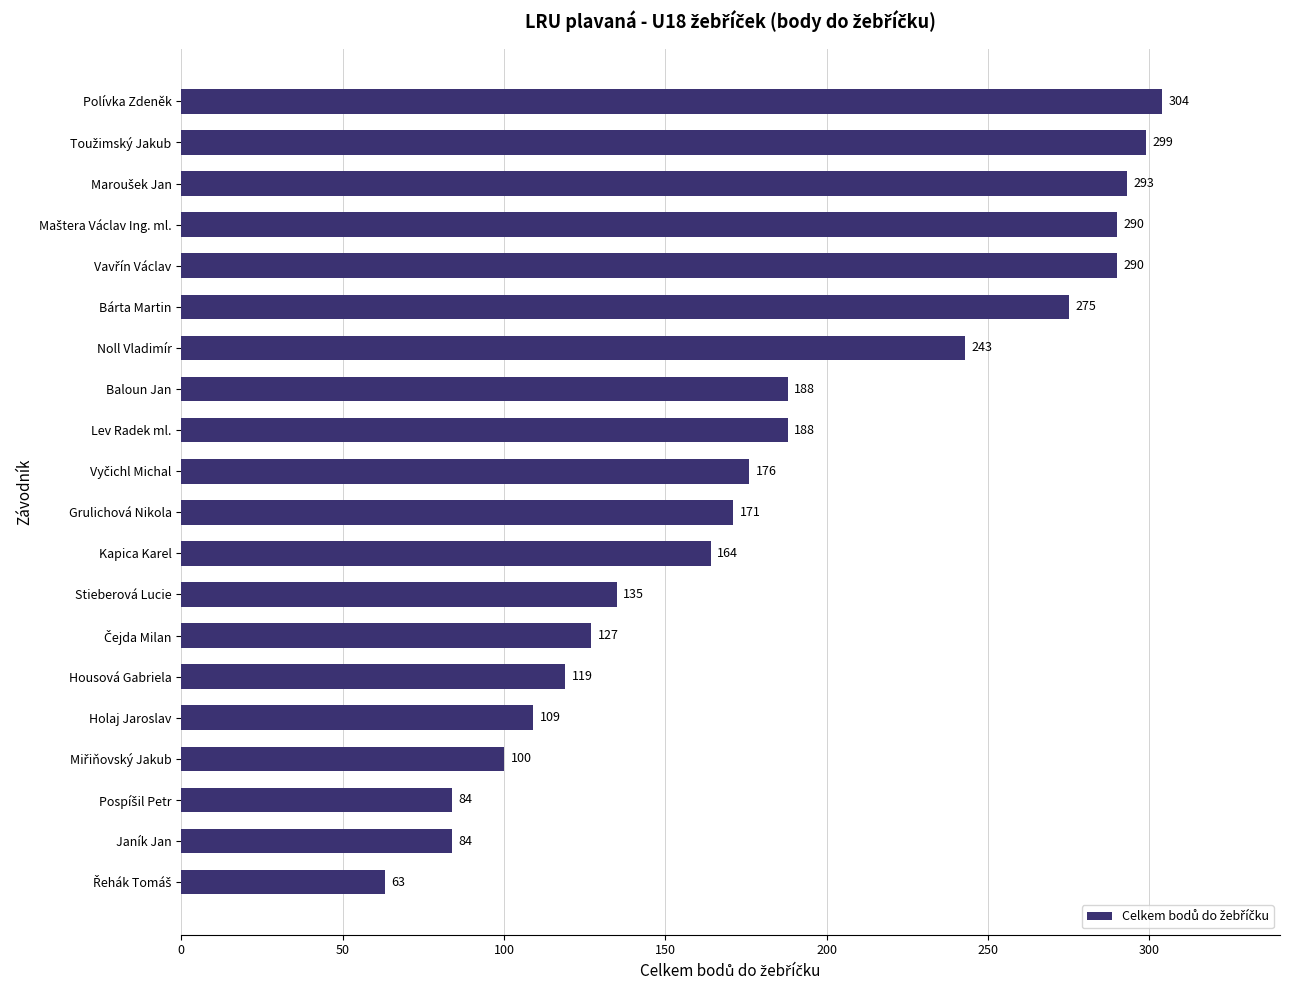

What is the change in value from Baloun Jan to Stieberová Lucie?

-53